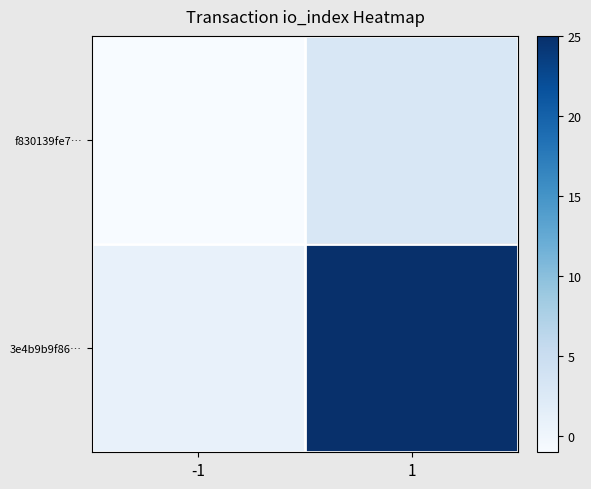

Which series has the largest range (max minus min)?

3e4b9b9f86…